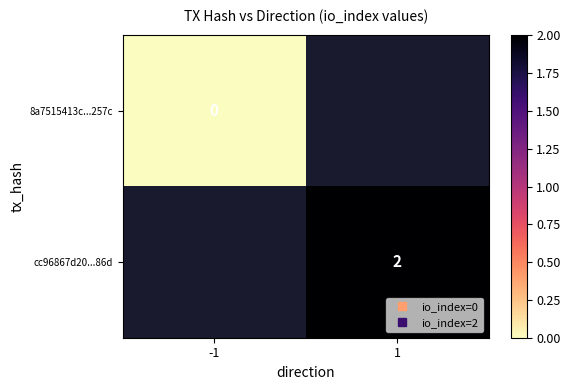

Is the value of cc96867d20...86d at 1 greater than the value of 8a7515413c...257c at -1?

Yes